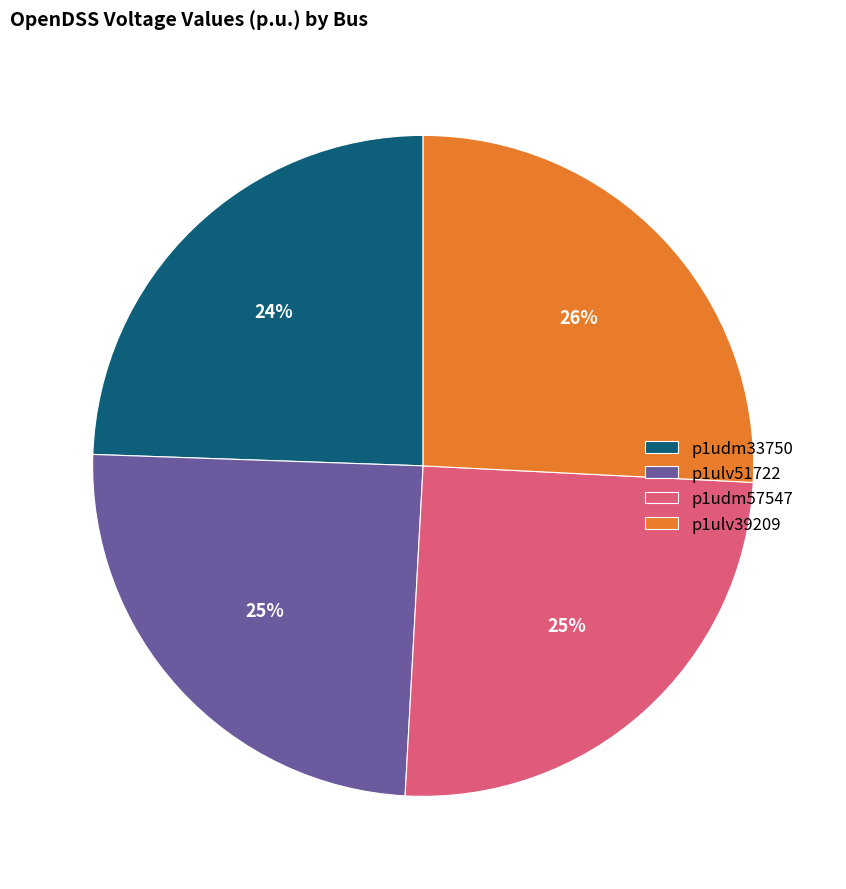

Is it true that p1ulv39209 is 26% of the pie?

True